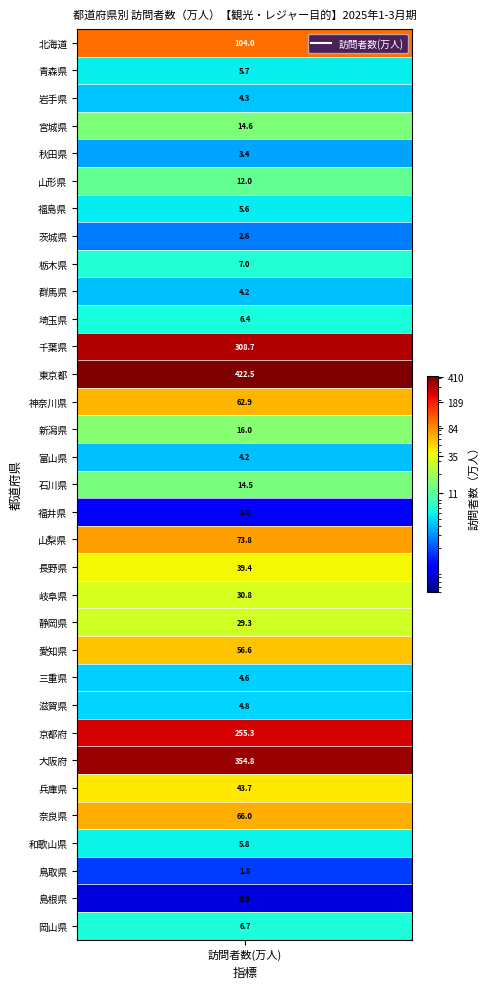

The chart shows a value of 422.5 at 東京都. True or false?

True